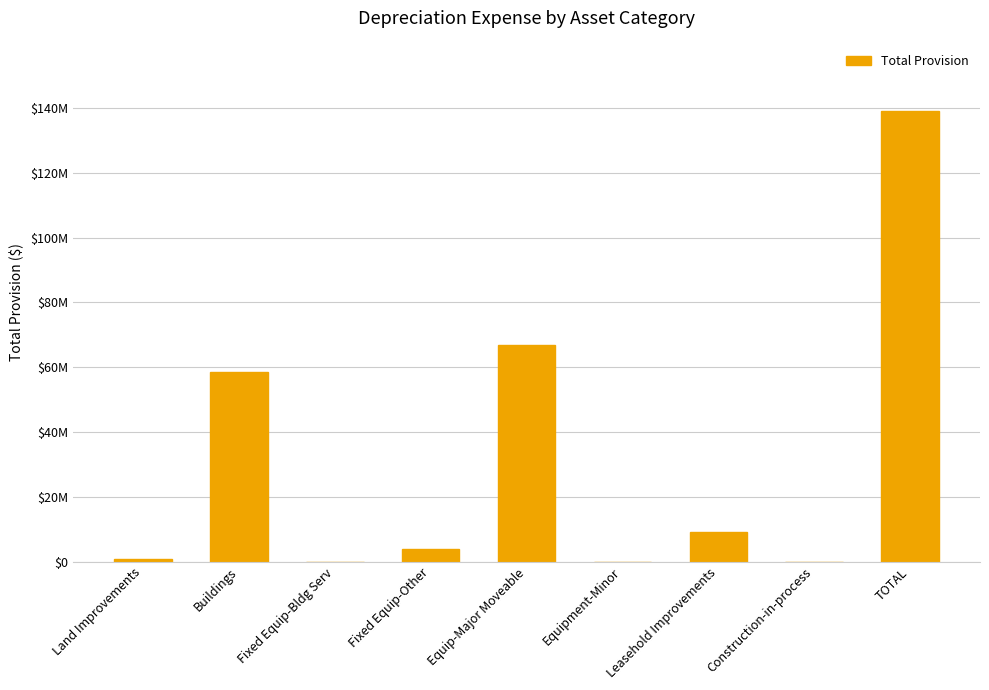

Where is the data nearest to the value 69551341?

Equip-Major Moveable